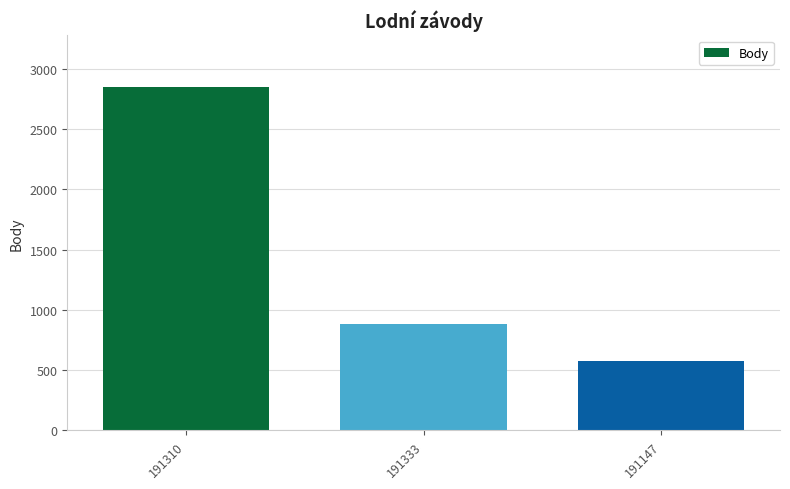

Are the bars horizontal?

No